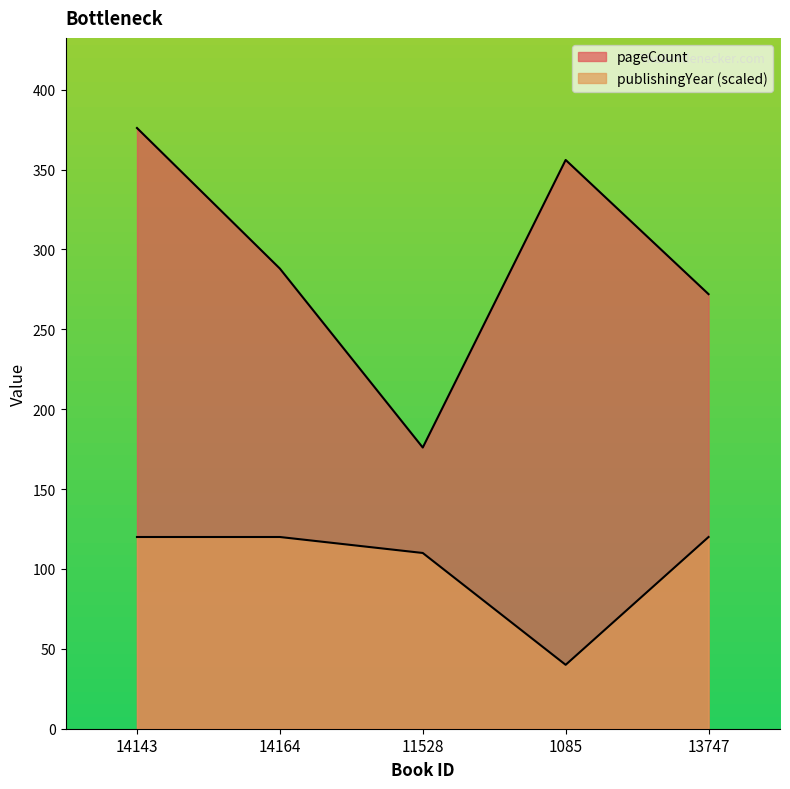

True or false: pageCount and publishingYear intersect in this chart.

False